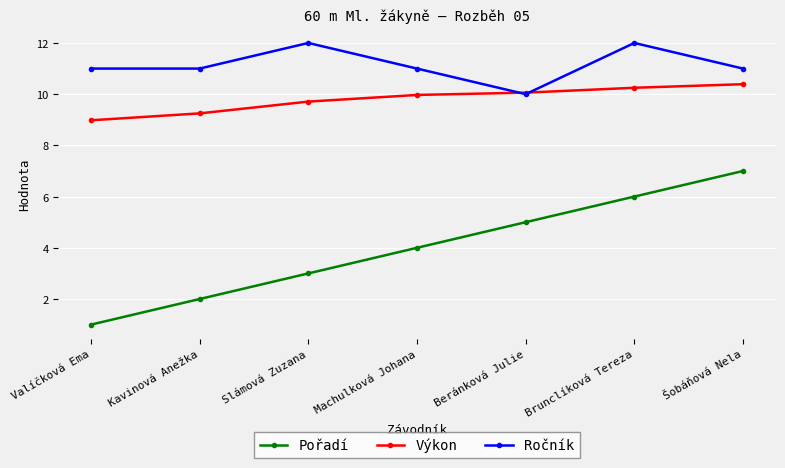

What is the label of the 4th point from the right?

Machulková Johana